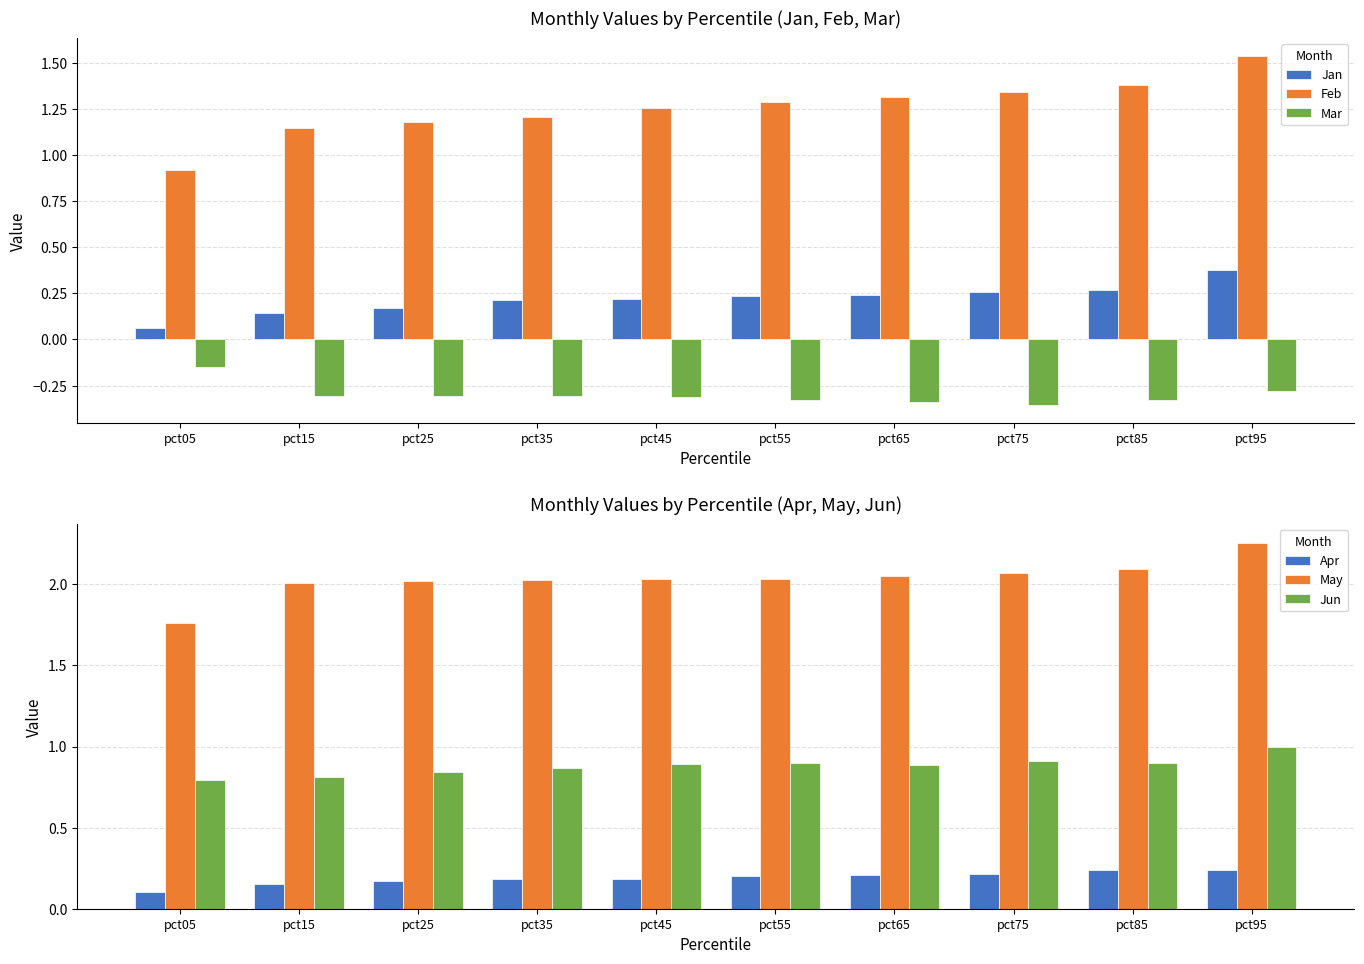

Rank the series at pct35 from highest to lowest value.

May, Feb, Jun, Jan, Apr, Mar